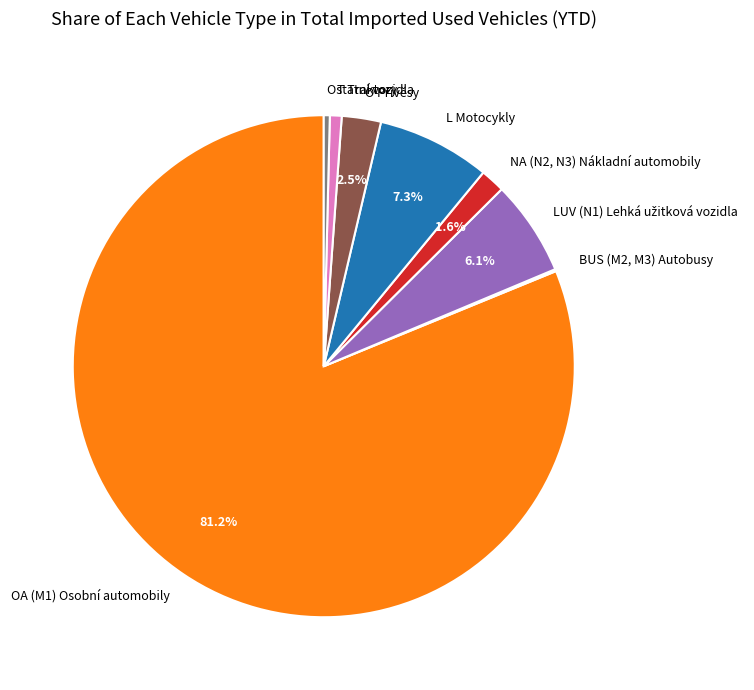

To the nearest percent, what portion does L Motocykly represent?

7%